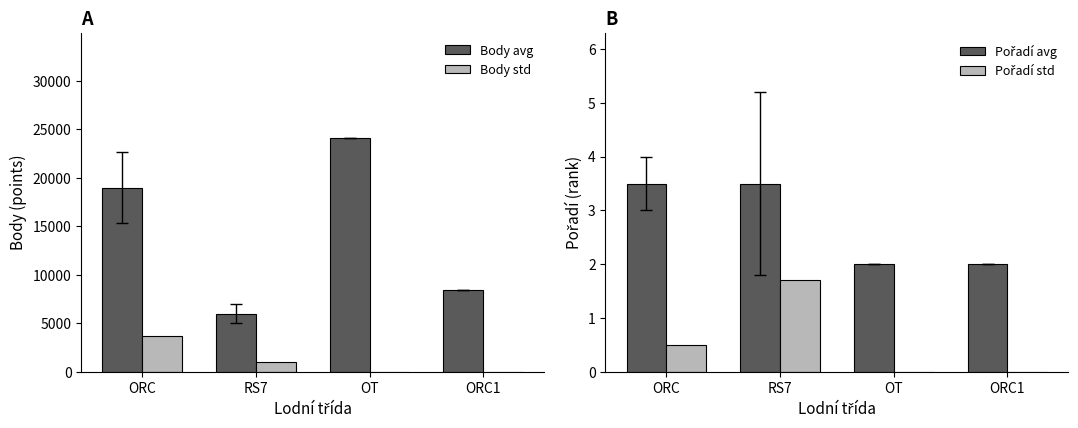

What is the total value across all series at OT?

24100.0